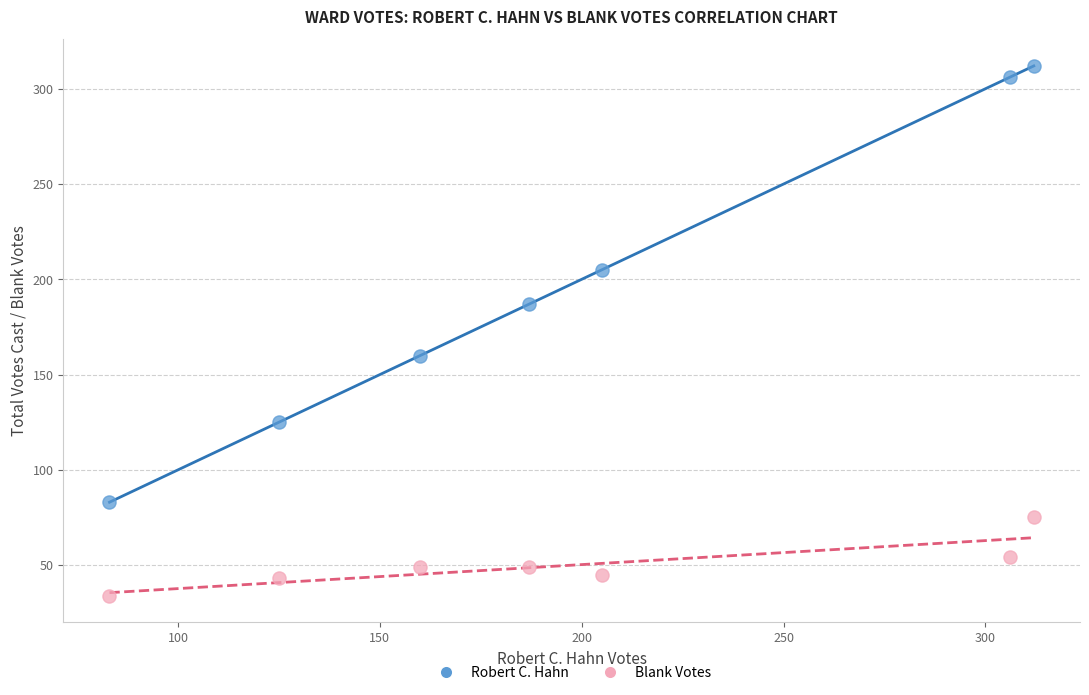

Which series contains the highest Y value?

Robert C. Hahn